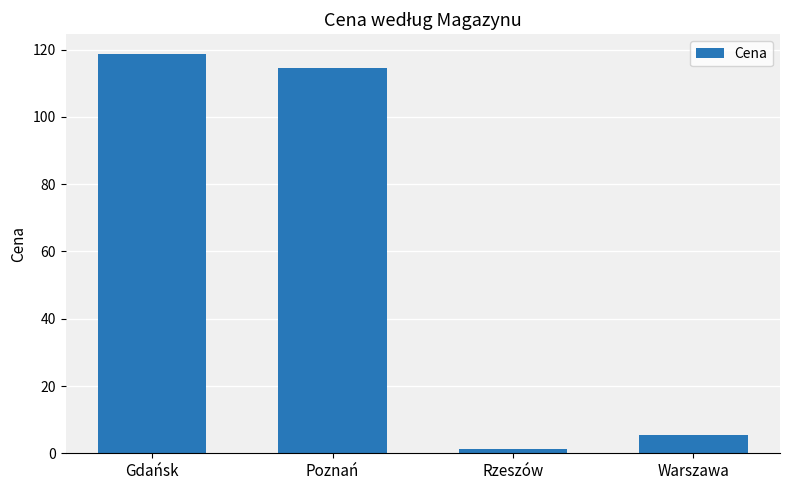

How many data points are above 114?

2